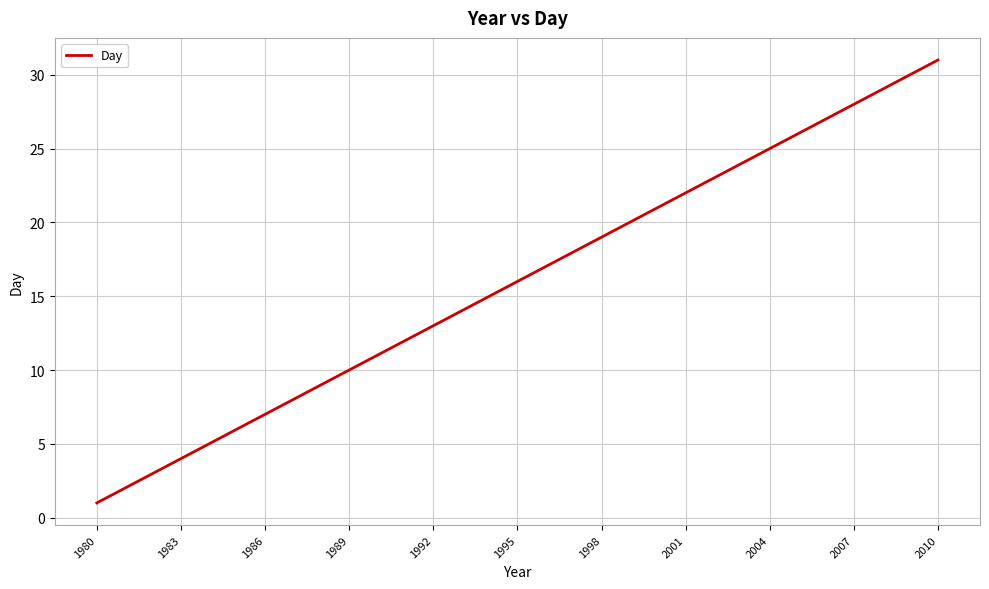

What is the maximum value shown in the chart?

31